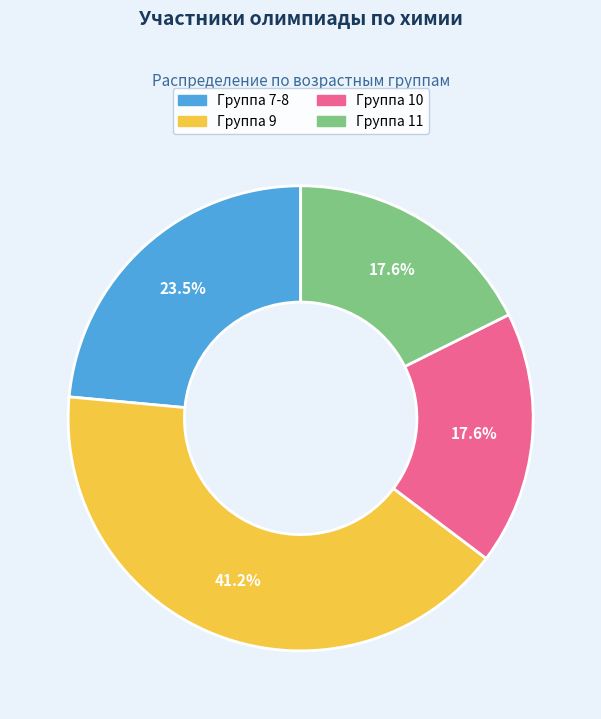

Is there a majority slice in this chart?

No